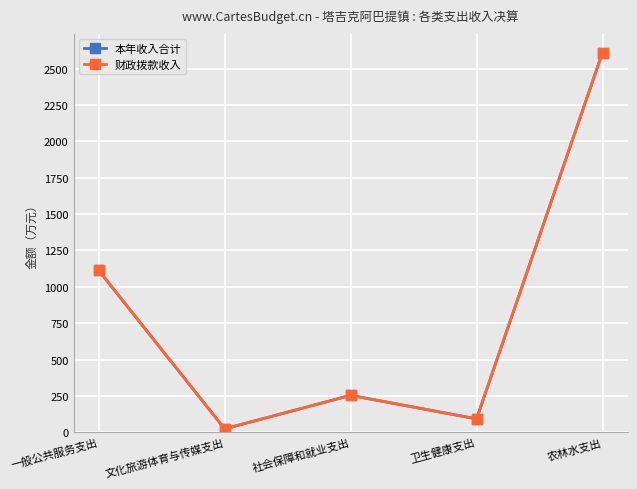

What is the smallest value displayed?

23.3